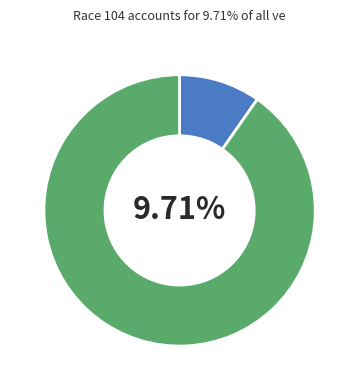

To the nearest percent, what percentage of the pie is 113?

10%